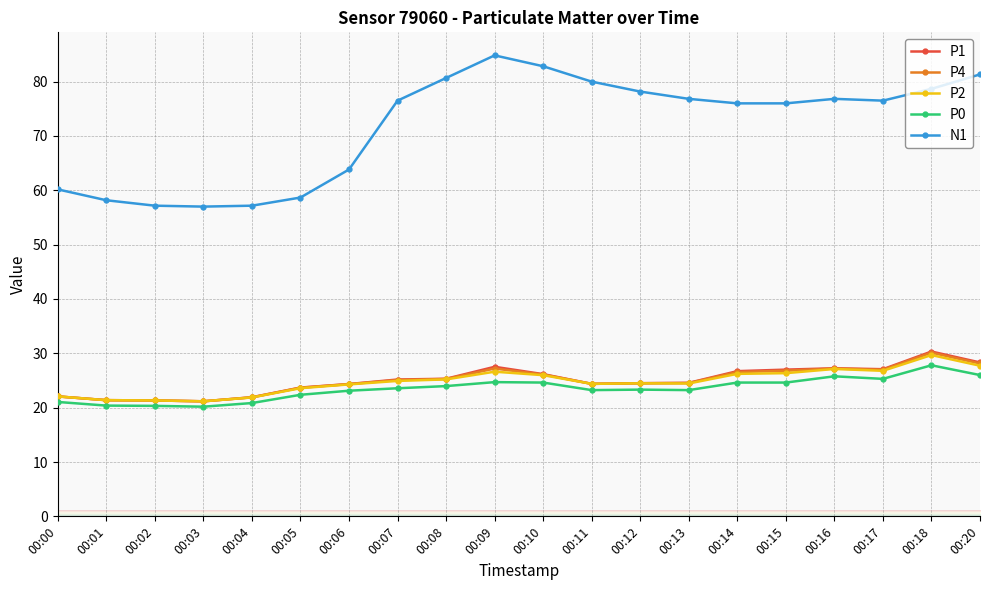

What is the total value across all series at 00:09?

190.9